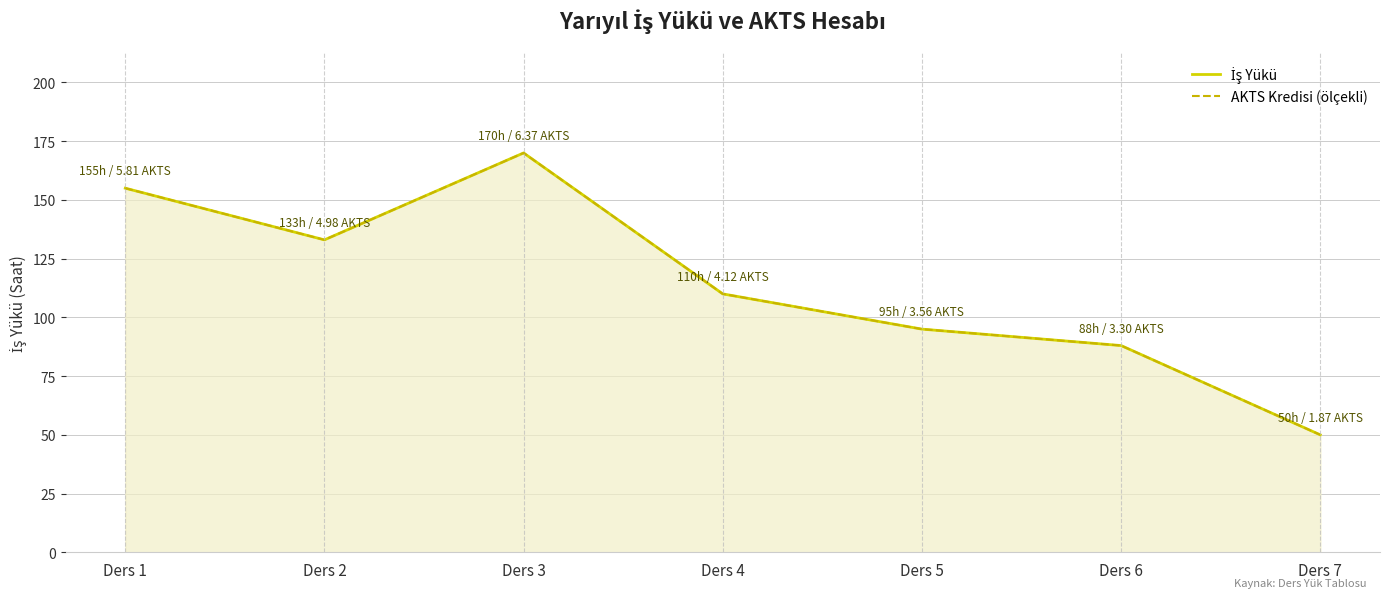

Rank the series at Ders 3 from lowest to highest value.

İş Yükü, AKTS Kredisi (ölçekli)